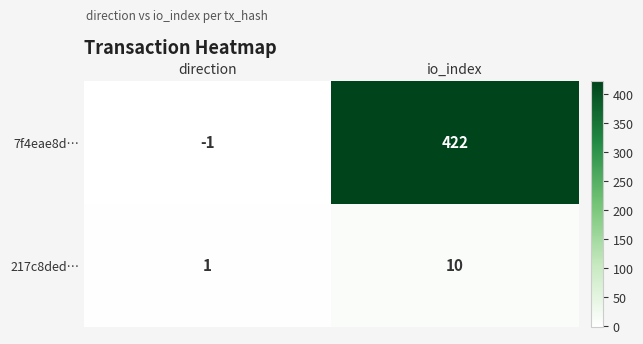

Is it true that 7f4eae8d… equals 422 at io_index?

True